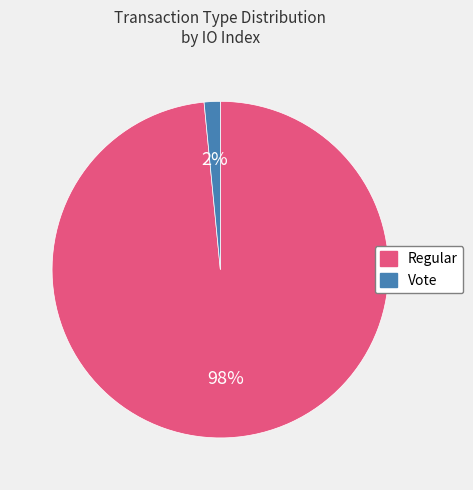

Do Regular and Vote together represent more than half of the pie?

Yes